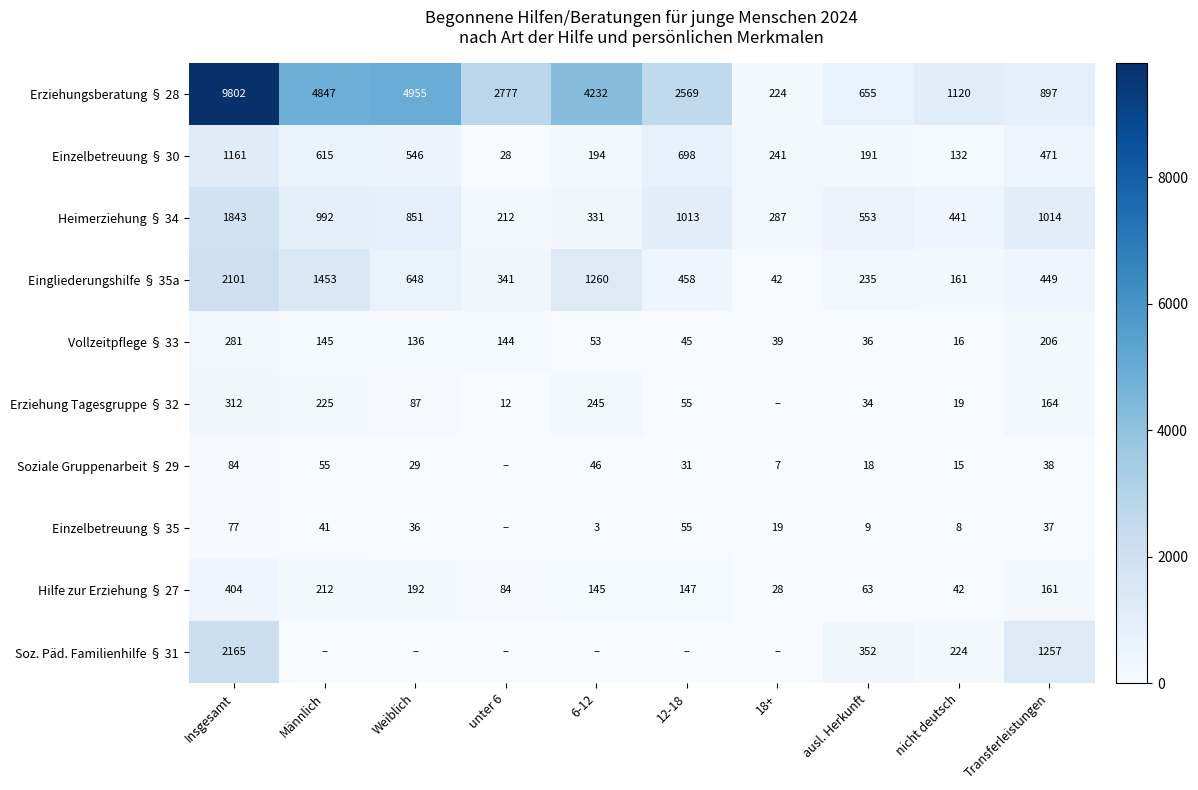

Is the value of Vollzeitpflege § 33 at unter 6 greater than the value of Einzelbetreuung § 30 at Weiblich?

No